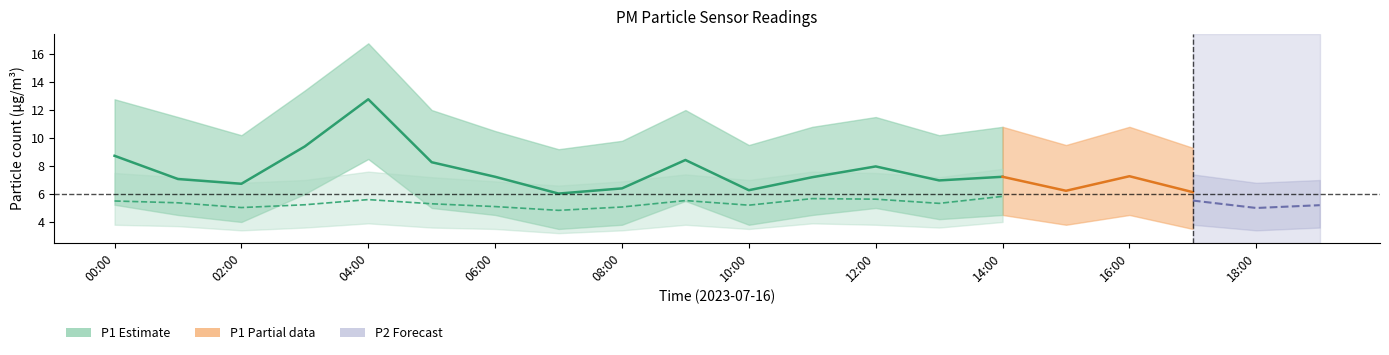

Rank the series at 03:00 from lowest to highest value.

P2_lower, P2, P1_lower, P2_upper, P1, P1_upper